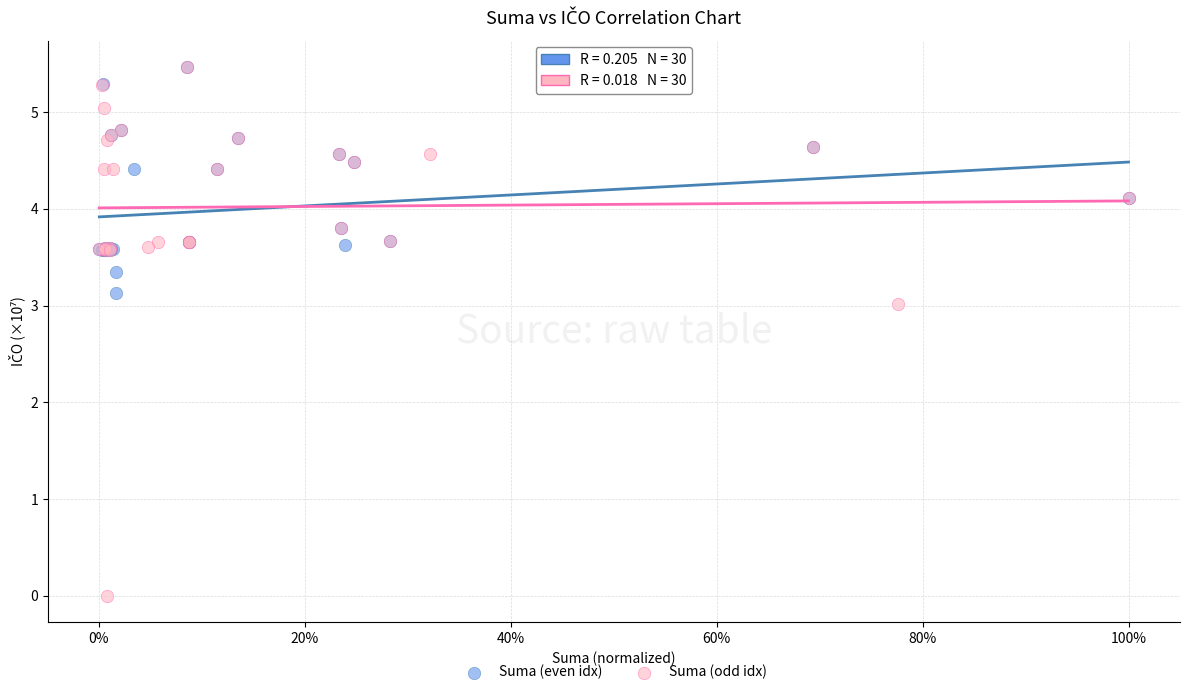

What are all the series names shown in the legend?

Suma (even idx), Suma (odd idx)